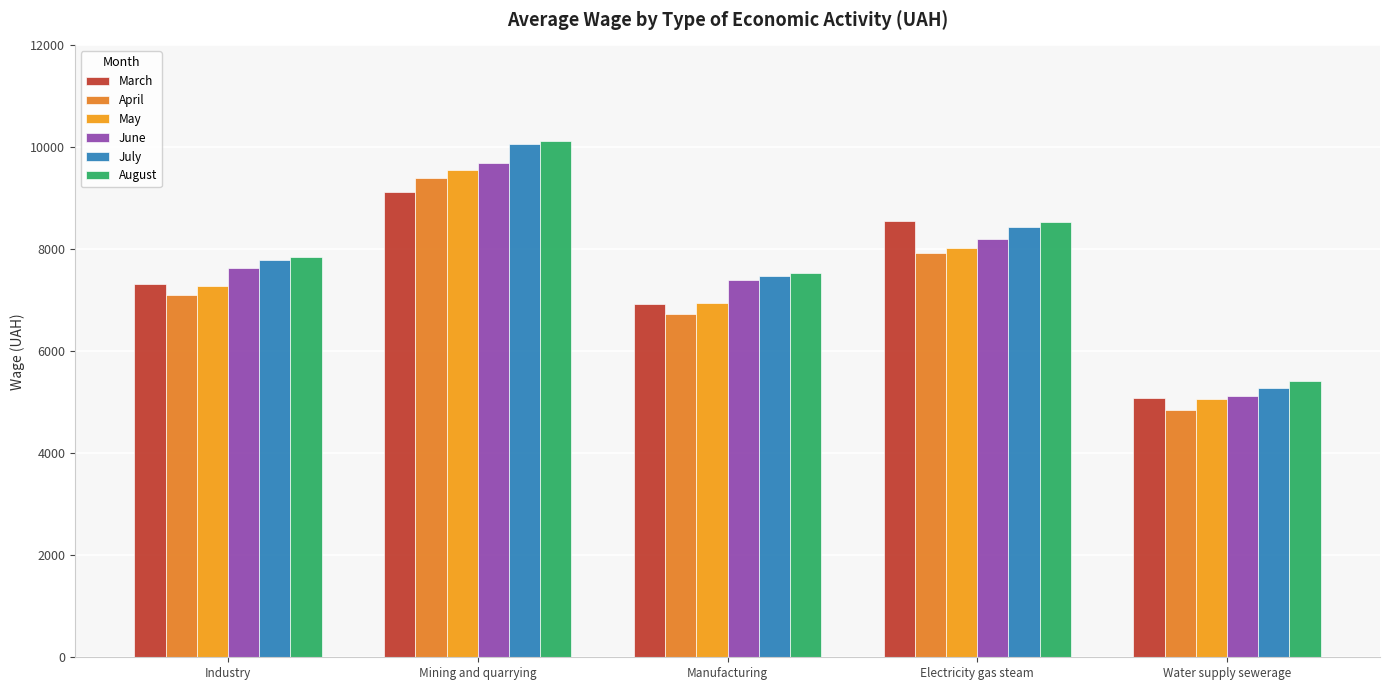

True or false: April has a value of 6730.0 at Manufacturing.

True